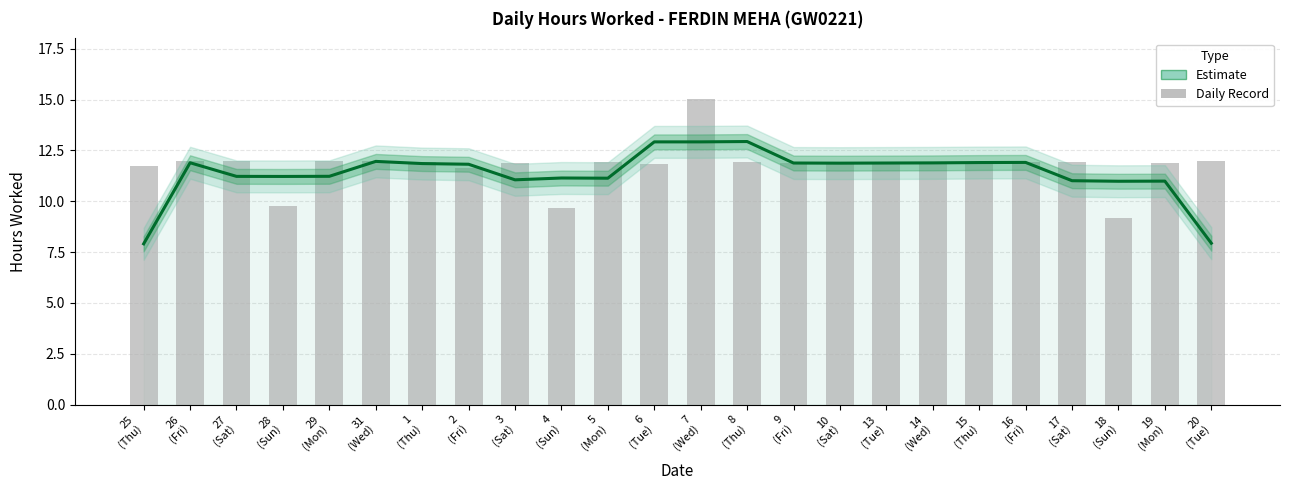

What position from the right is 4
(Sun)?

15